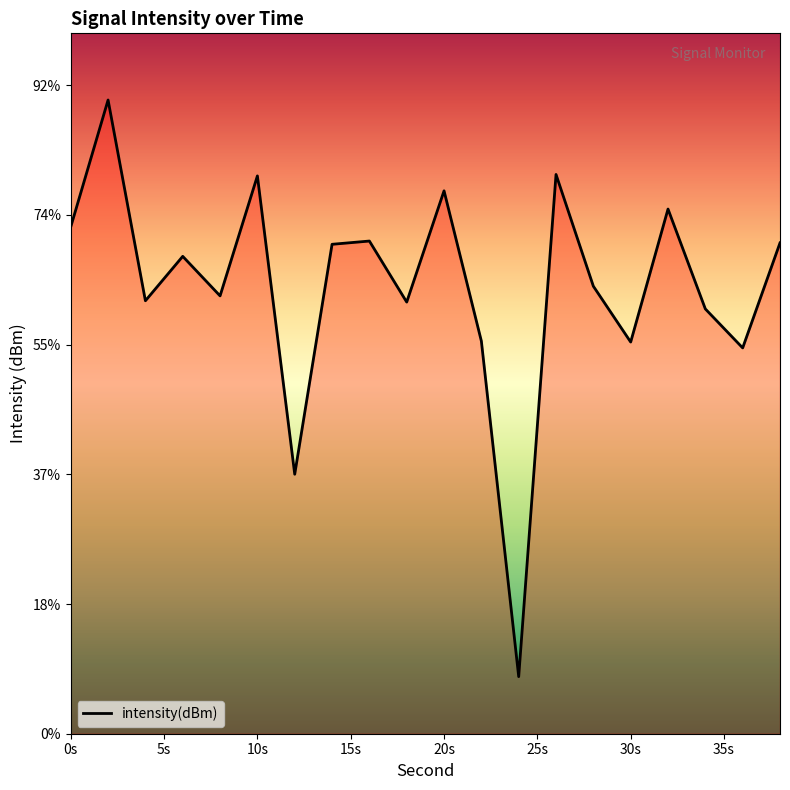

Which has a higher value, 28 or 6?

6